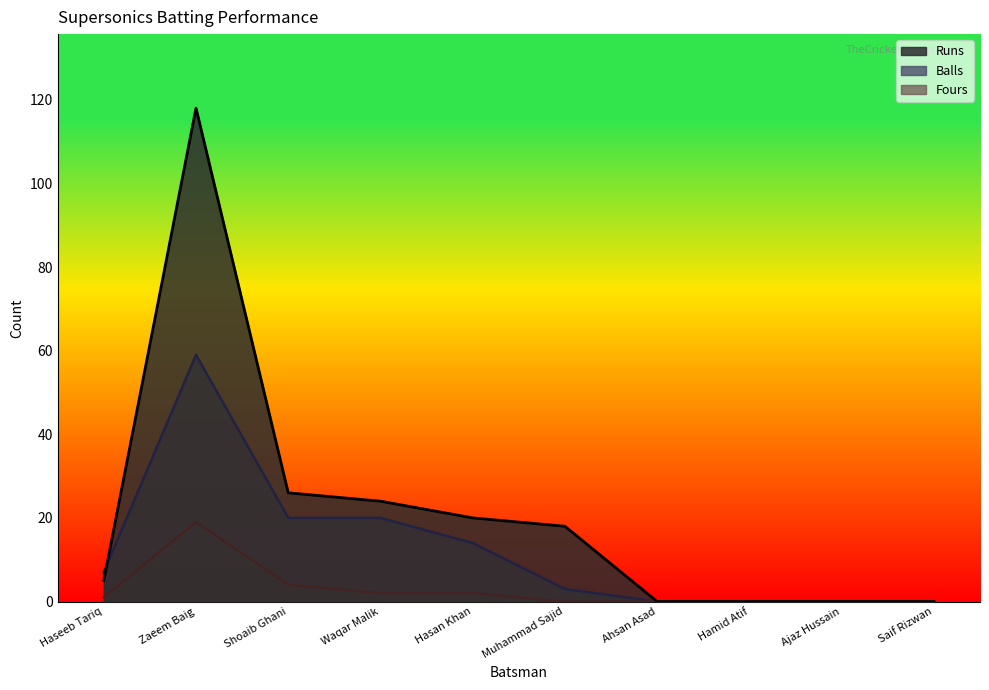

How many data points does each series have?

10